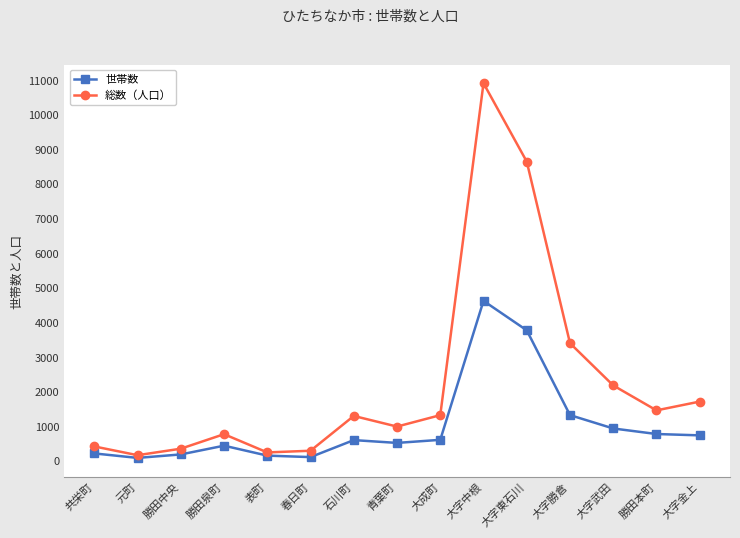

Rank the series by their maximum value, from highest to lowest.

総数（人口）, 世帯数